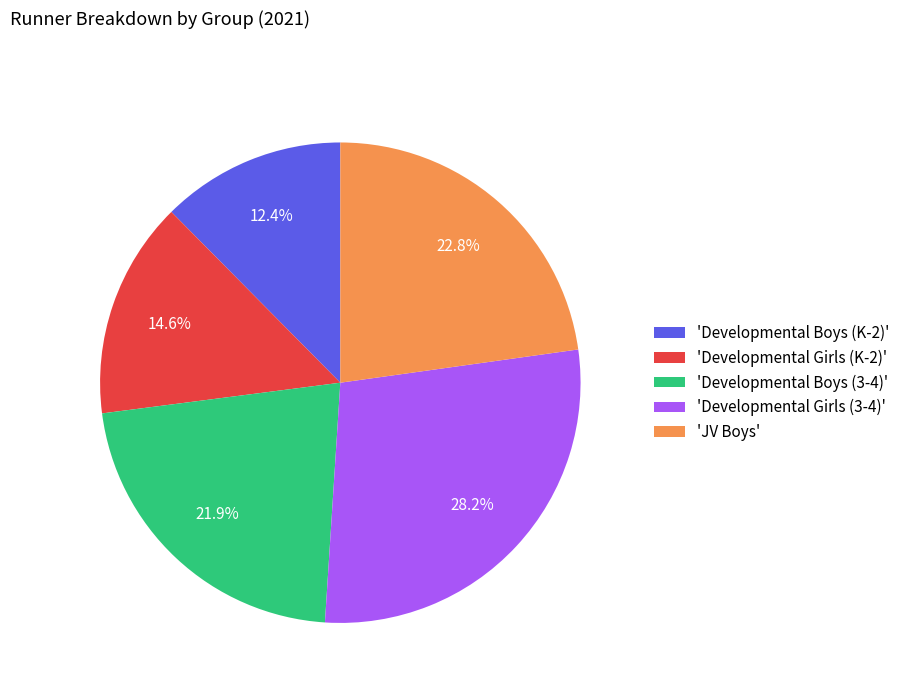

What percentage is NOT represented by 'Developmental Boys (3-4)'?

78.1%